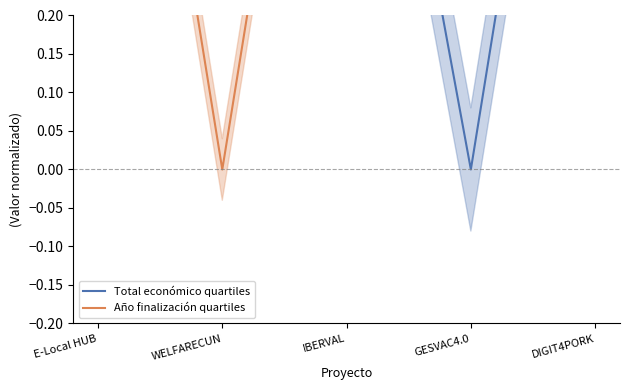

List the series in order of their overall mean, lowest first.

Total económico quartiles, Año finalización quartiles